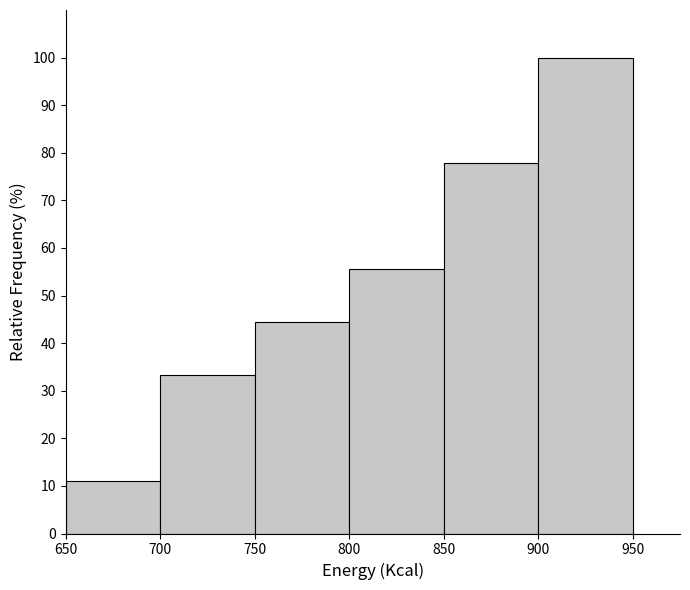

Reading left to right, list every bar in this chart as the range it spans on the x-axis followed by its height. The values are not printed on the chart, so give them approximately, as read against the axis.

650 to 700: 11
700 to 750: 33
750 to 800: 44
800 to 850: 56
850 to 900: 78
900 to 950: 100